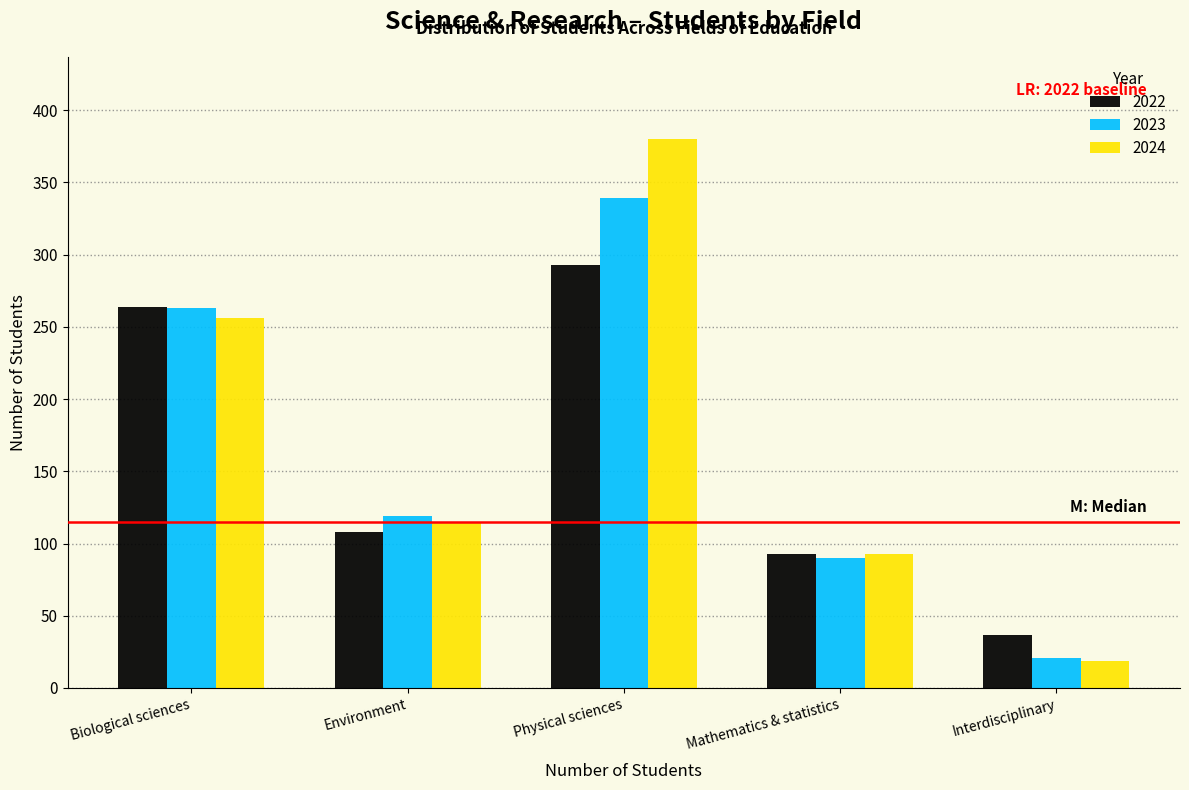

Reading left to right, extract all data points from this chart.

2022: Biological sciences=264	Environment=108	Physical sciences=293	Mathematics & statistics=93	Interdisciplinary=37
2023: Biological sciences=263	Environment=119	Physical sciences=339	Mathematics & statistics=90	Interdisciplinary=21
2024: Biological sciences=256	Environment=115	Physical sciences=380	Mathematics & statistics=93	Interdisciplinary=19